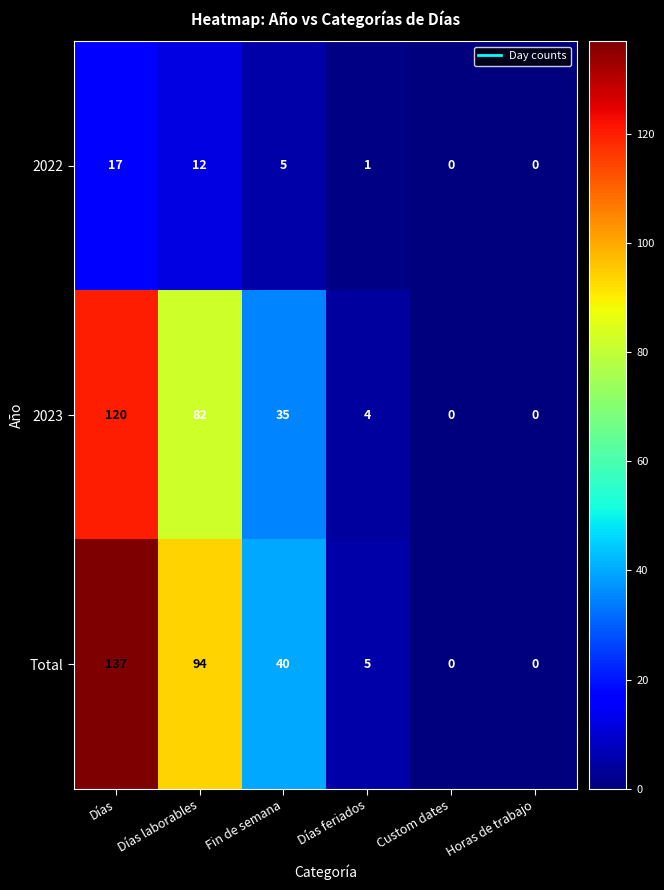

True or false: Total has a value of 5 at Días feriados.

True